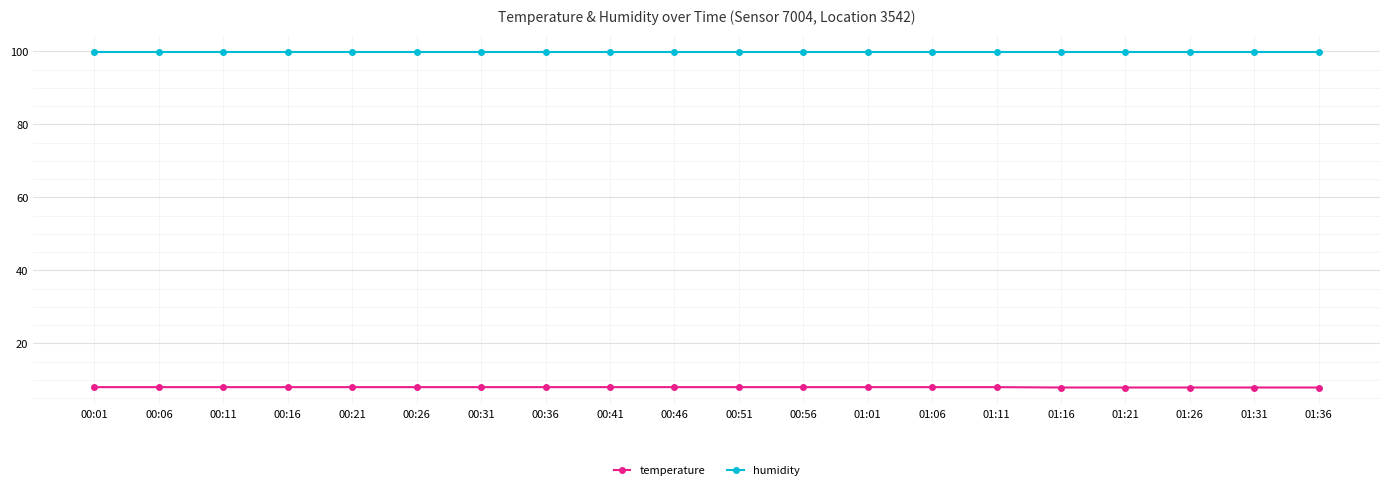

What position from the left is 00:21?

5